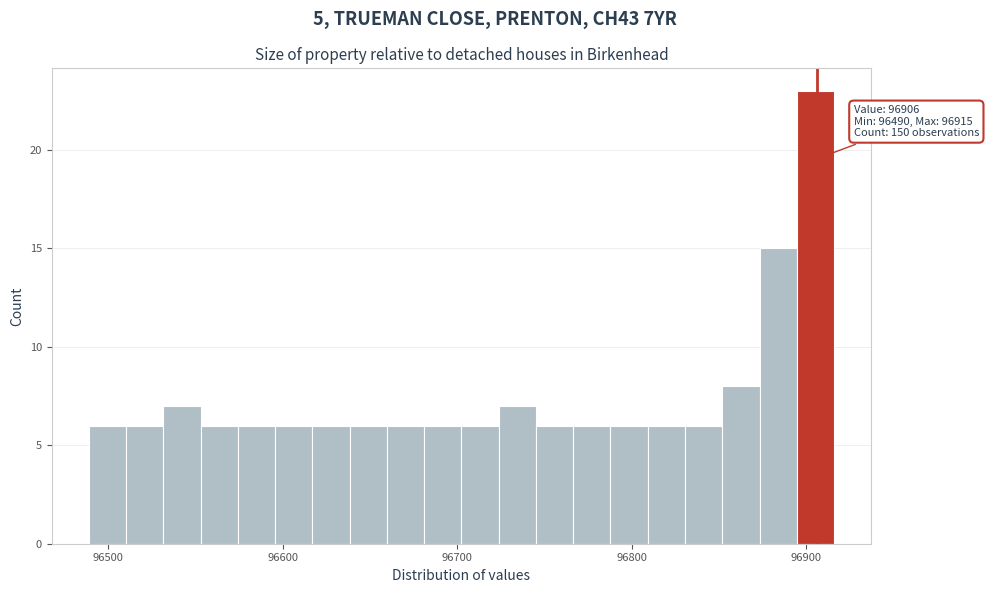

Around what value on the x-axis is the tallest bar? Give the approximate position of its centre, as read against the axis.

96910